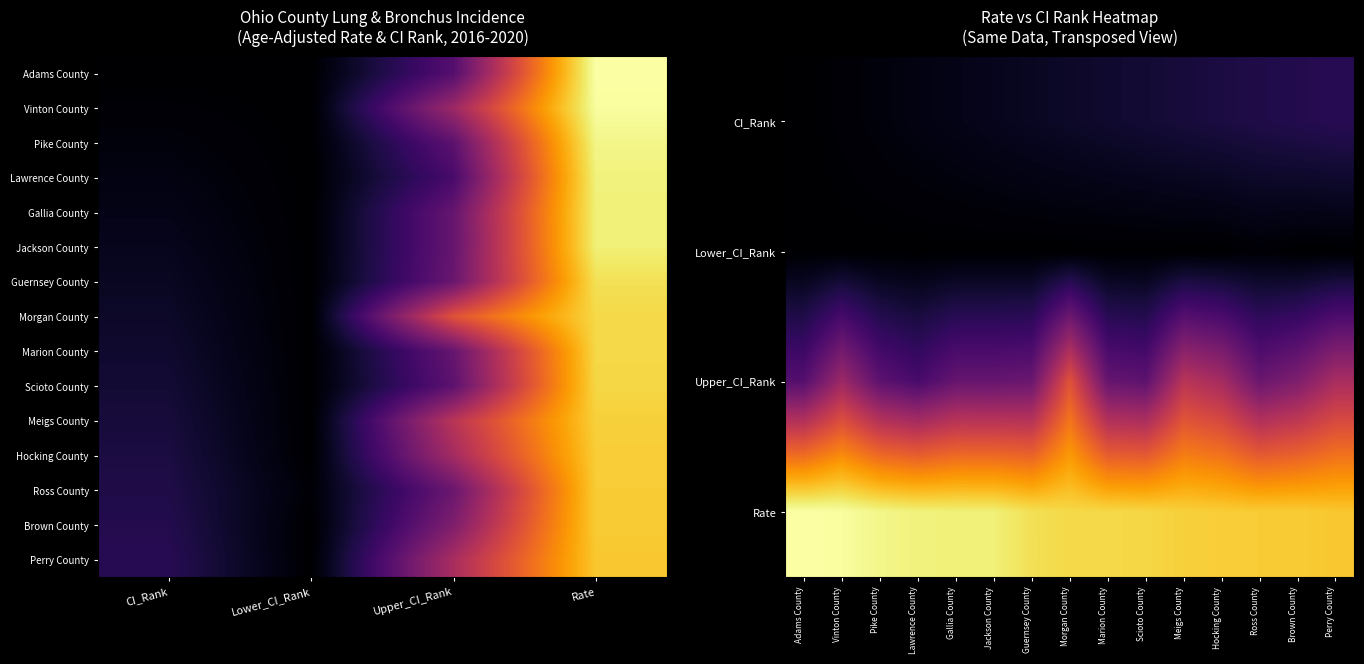

What is the sum of the Brown County values at Rate and CI_Rank?

100.4